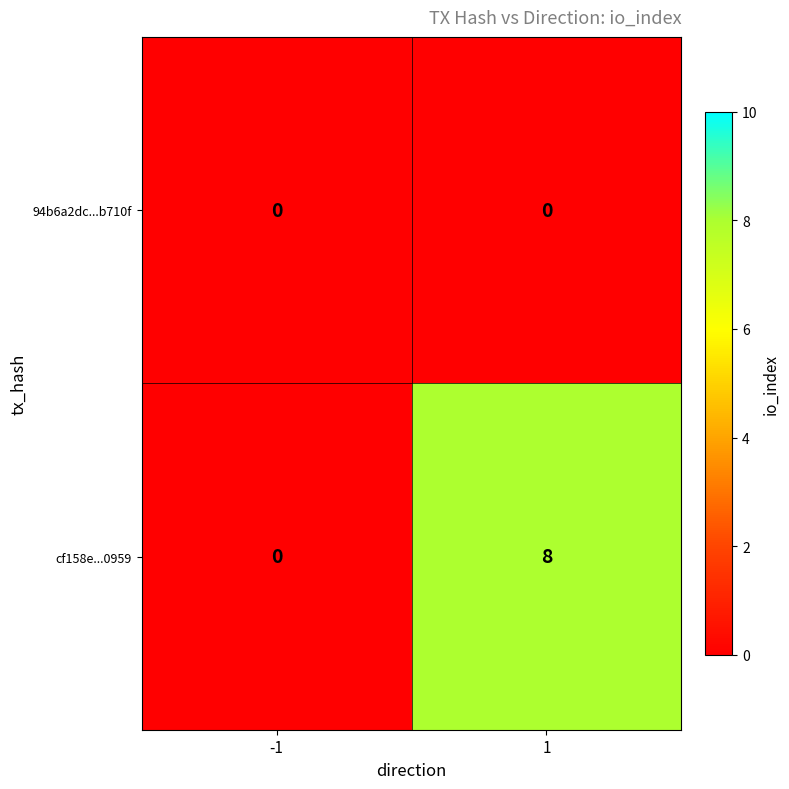

Count the number of data series in this chart.

2